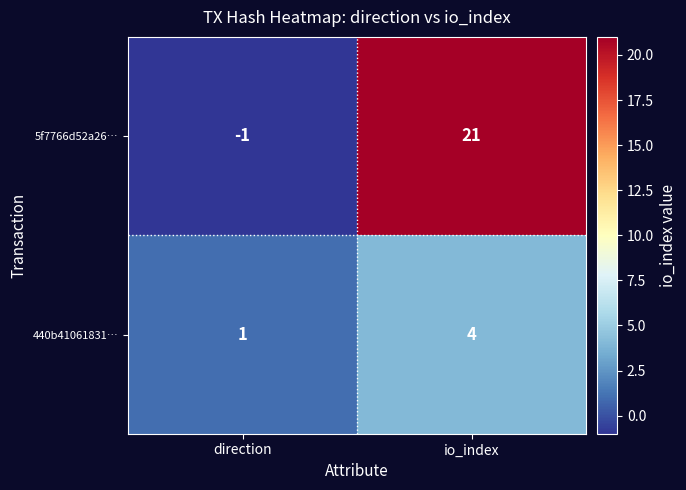

What is the difference between the highest and lowest values at io_index?

17